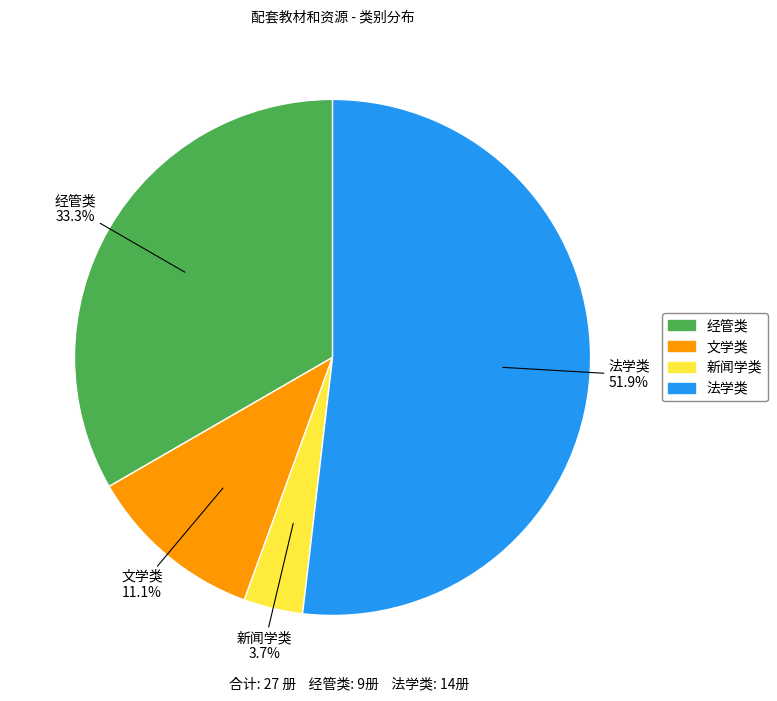

Does 法学类 account for over 50% of the chart?

Yes